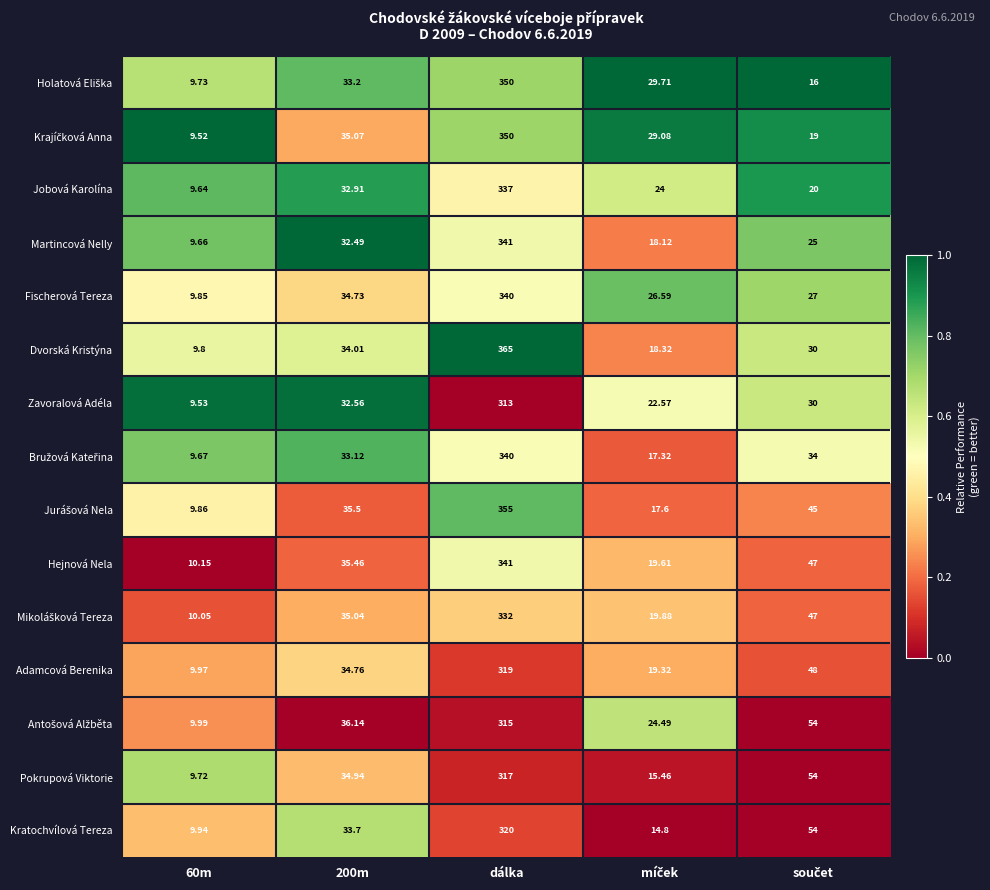

What is the difference between the highest and lowest values at dálka?

52.0